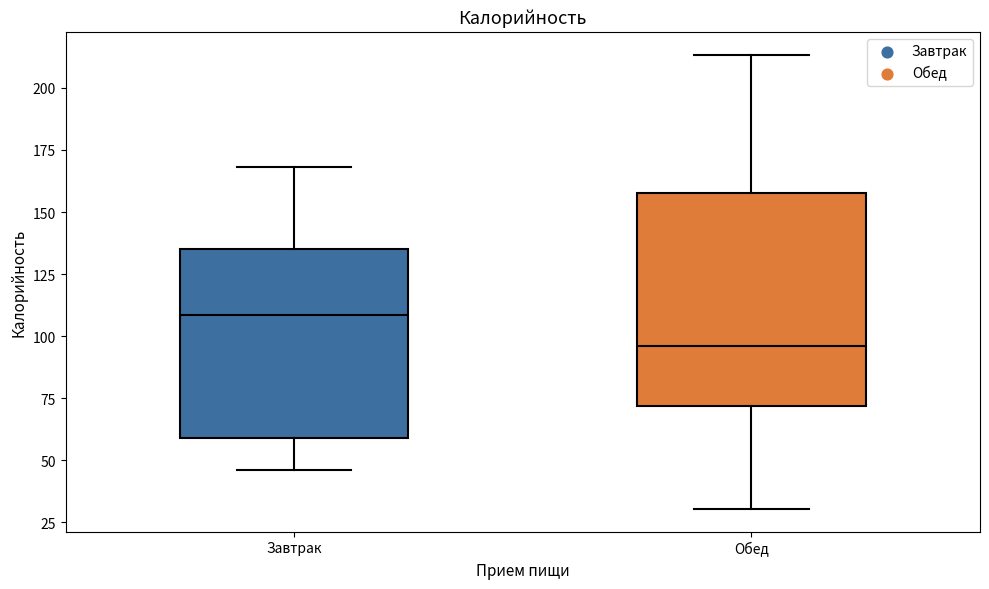

Comparing the boxes themselves (not the whiskers), which one is the tallest?

Обед